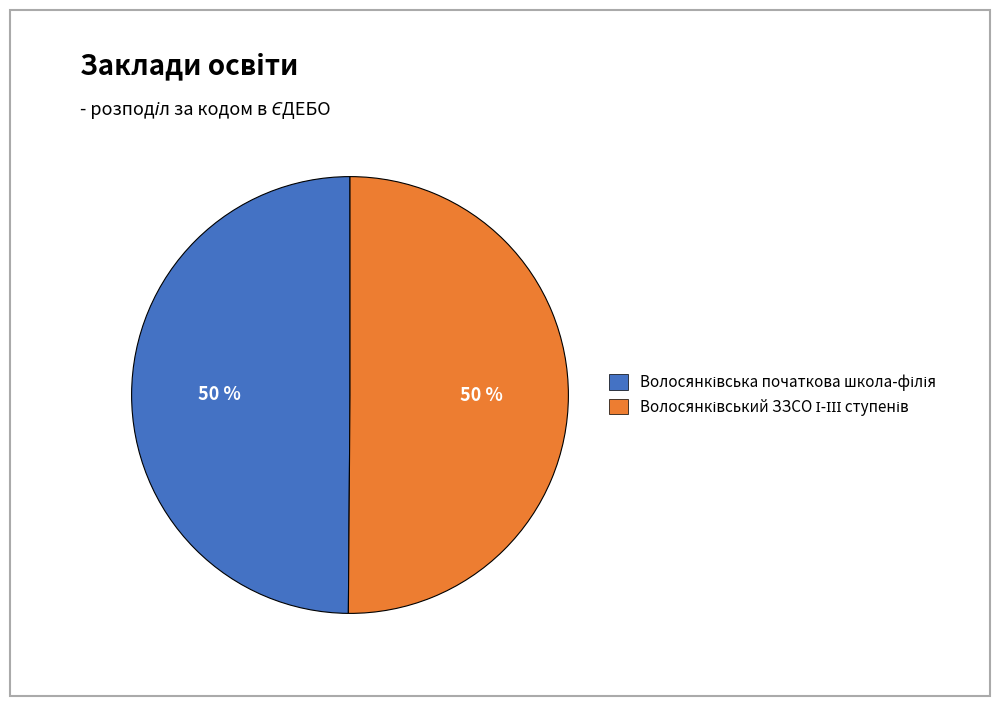

To the nearest percent, what is the average slice percentage?

50%